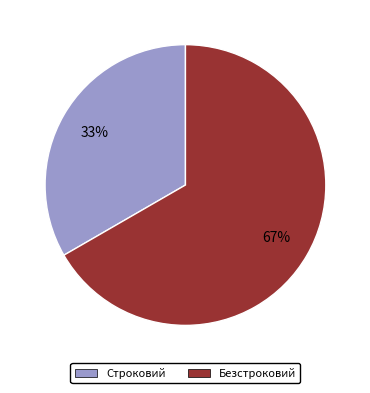

Between Строковий and Безстроковий, which is larger?

Безстроковий